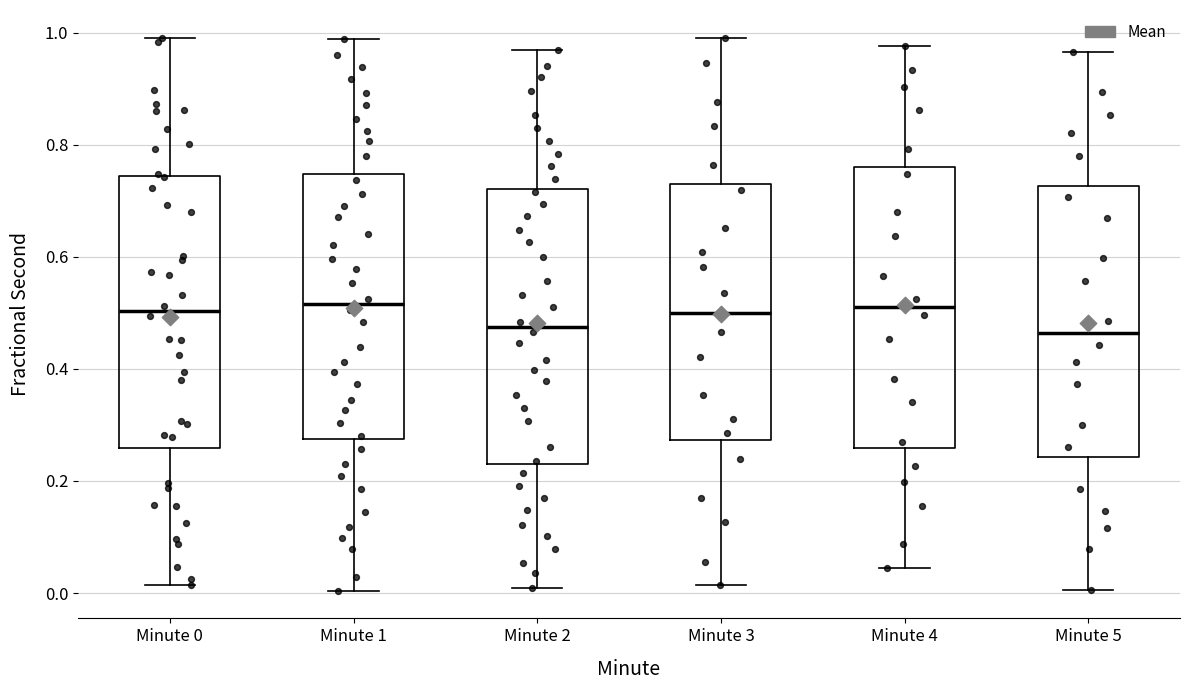

Reading left to right, read every box against the y-axis: the position of its median line, the range the box covers, and the ends of its whiskers. The values are not printed on the chart, so give them approximately, as read against the axis.

Minute 0: median 0.50, box 0.26 to 0.74, whiskers 0.02 to 1.00
Minute 1: median 0.52, box 0.28 to 0.74, whiskers 0.00 to 0.98
Minute 2: median 0.48, box 0.24 to 0.72, whiskers 0.00 to 0.96
Minute 3: median 0.50, box 0.28 to 0.72, whiskers 0.02 to 0.98
Minute 4: median 0.52, box 0.26 to 0.76, whiskers 0.04 to 0.98
Minute 5: median 0.46, box 0.24 to 0.72, whiskers 0.00 to 0.96